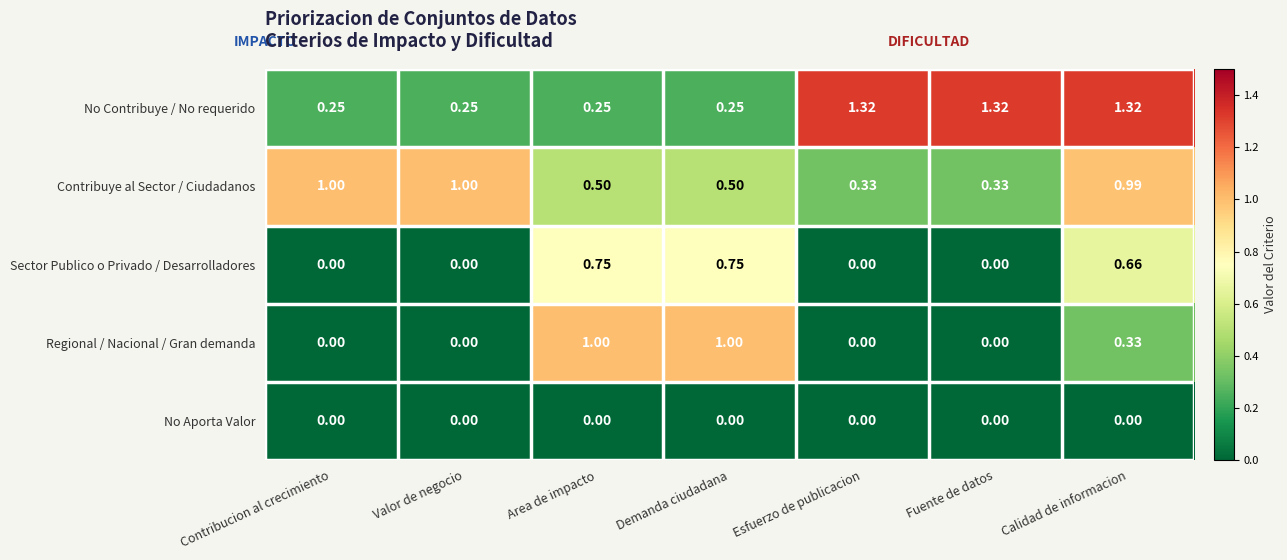

Which series has the widest spread of values?

No Contribuye / No requerido